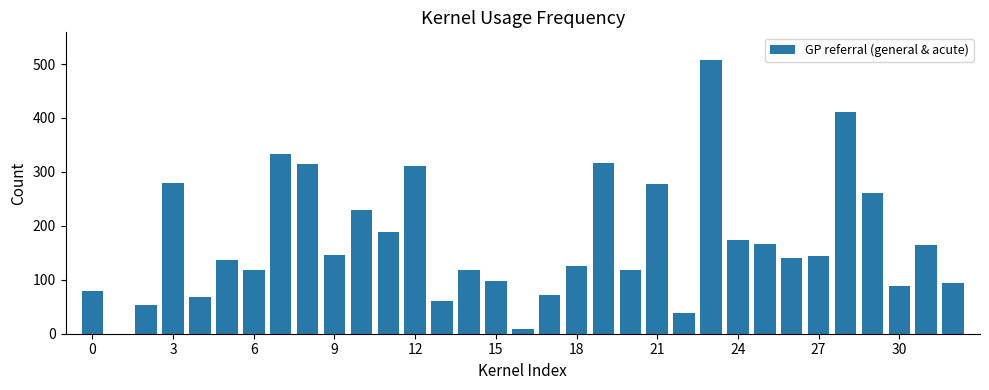

What is the greatest value displayed?

508